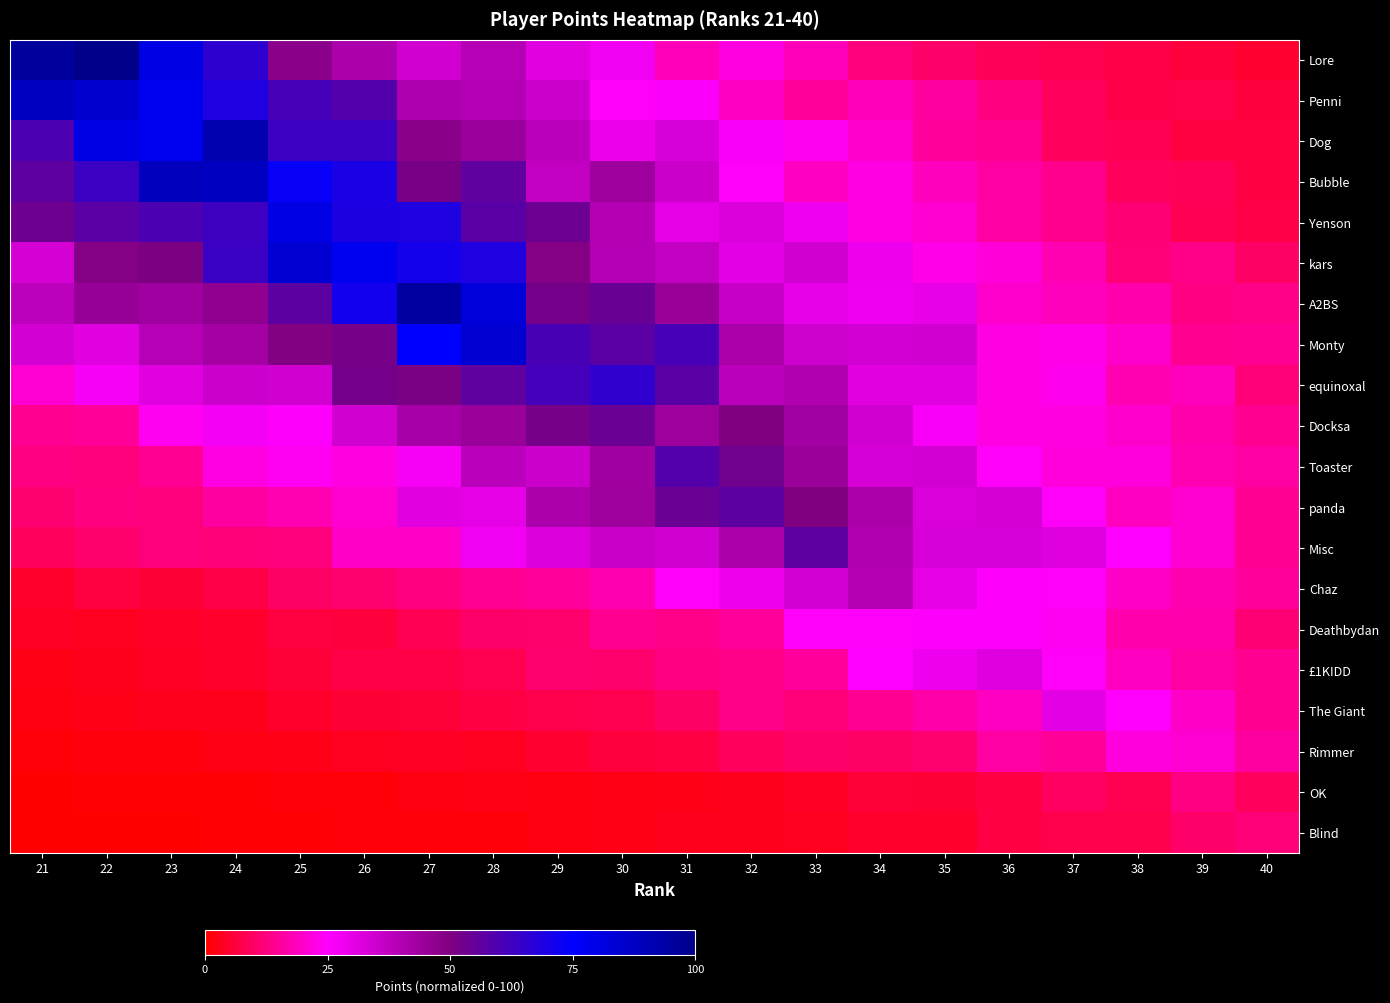

Rank the series at 21 from lowest to highest value.

Blind, OK, Rimmer, The Giant, £1KIDD, Deathbydan, Chaz, Misc, panda, Toaster, Docksa, equinoxal, kars, Monty, A2BS, Yenson, Bubble, Dog, Penni, Lore